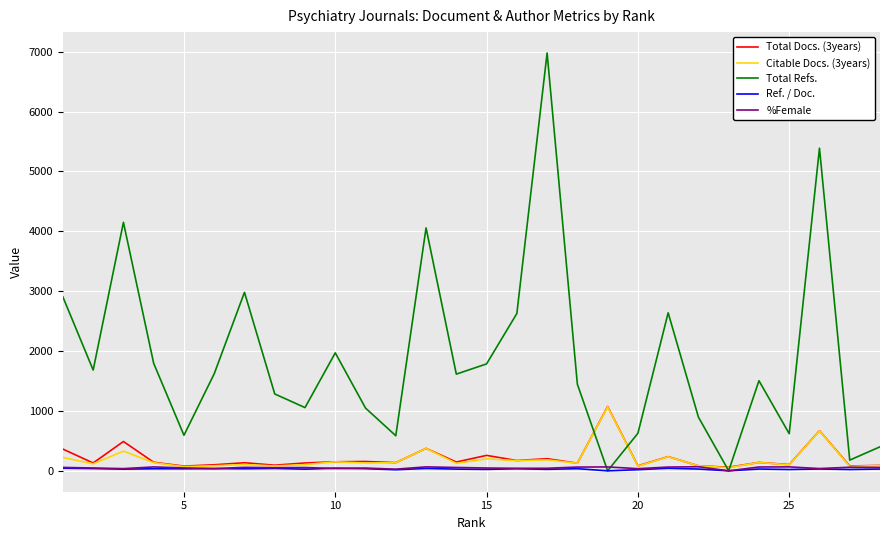

Which series has the largest range (max minus min)?

Total Refs.